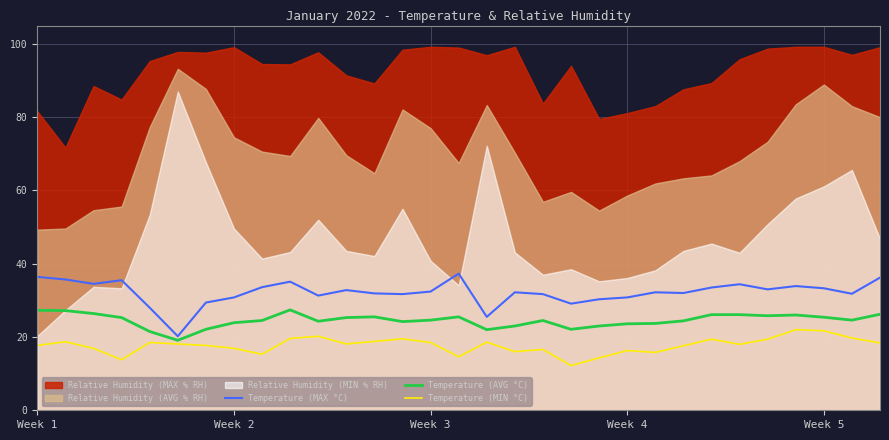

What is the minimum value for Temperature (MAX °C)?

20.2